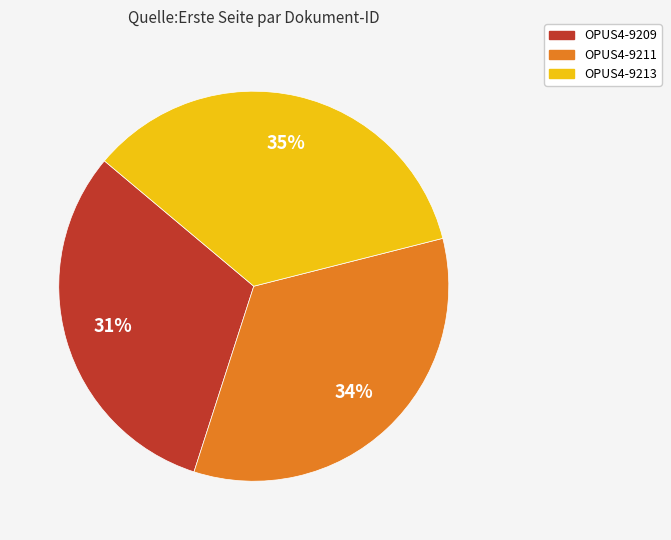

How many segments does this pie chart have?

3